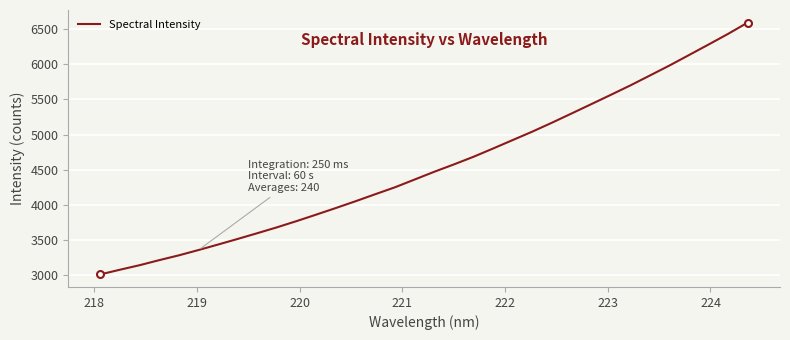

How many lines are shown in the chart?

1